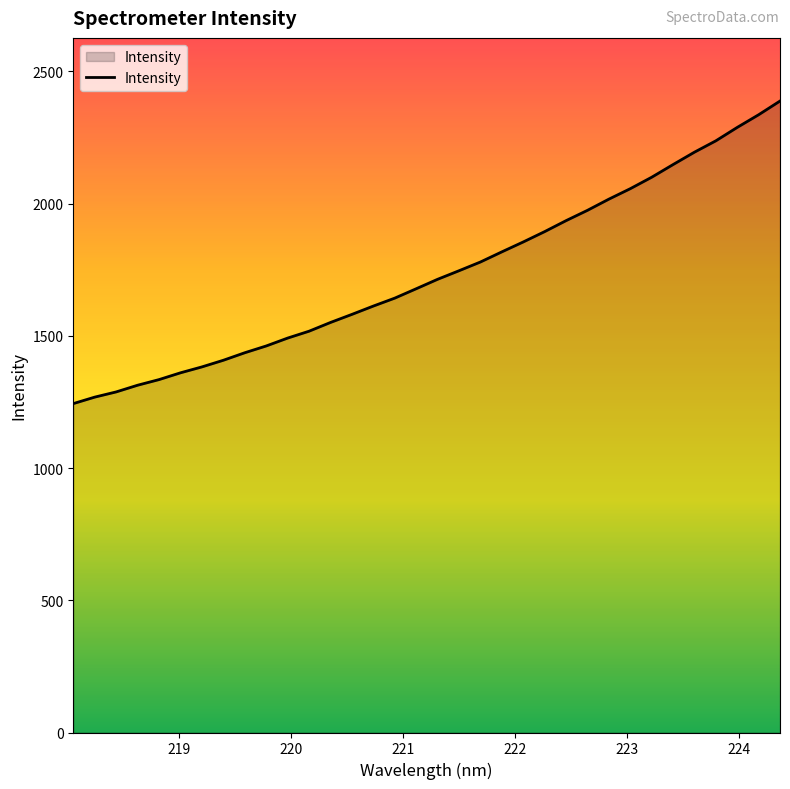

What is the smallest value displayed?

1243.6